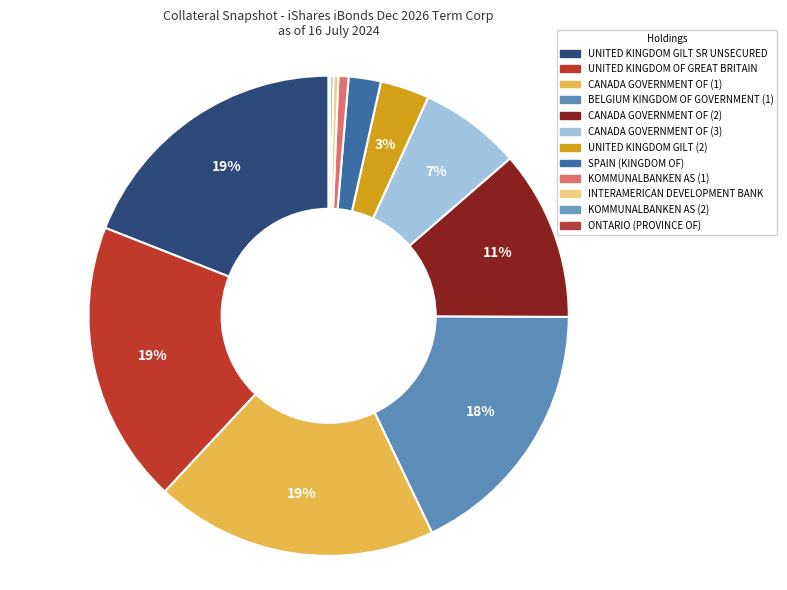

Is there a majority slice in this chart?

No